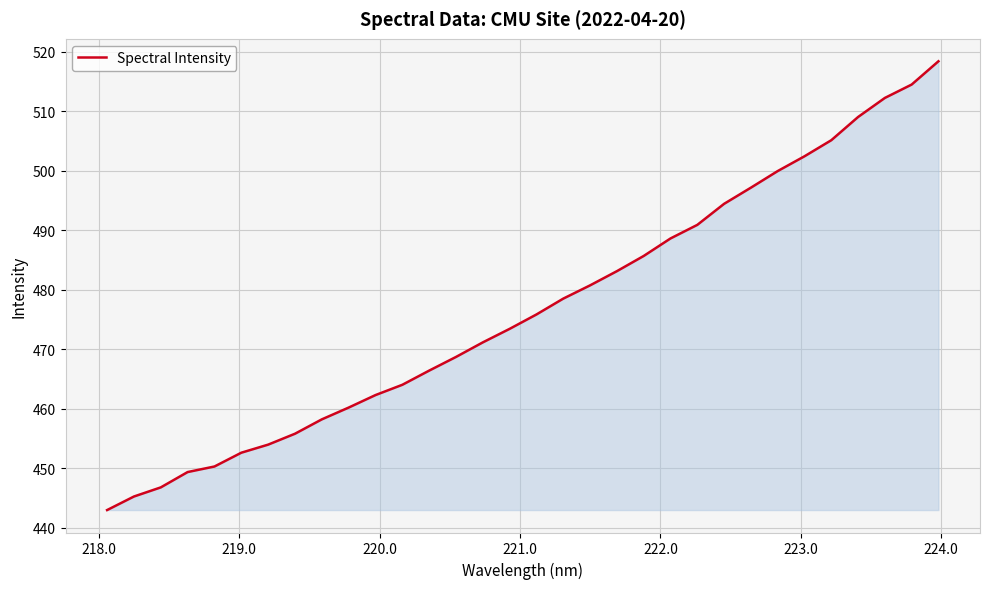

What is the smallest value displayed?

443.0